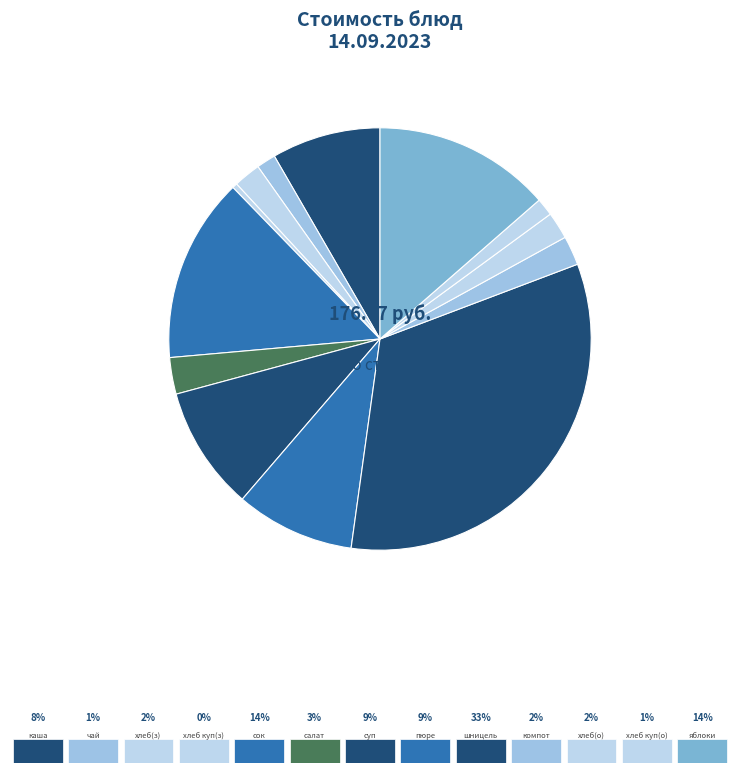

Which slice is the smallest?

хлеб купеческий заварной (завтрак)